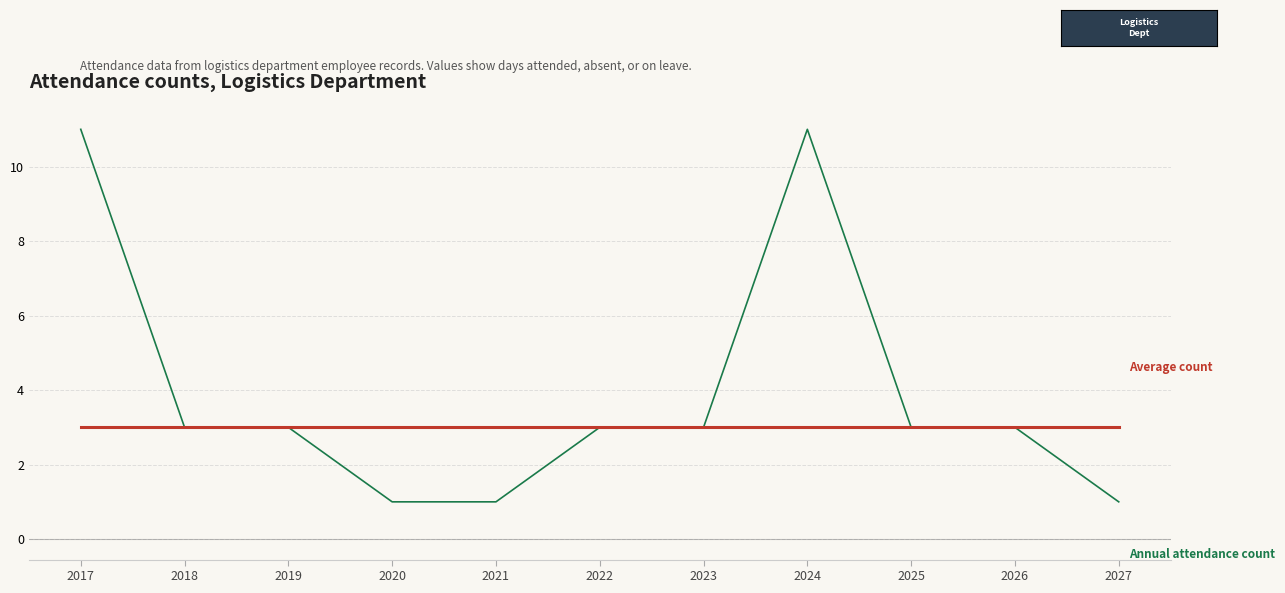

What is the total value across all series at 2017?

14